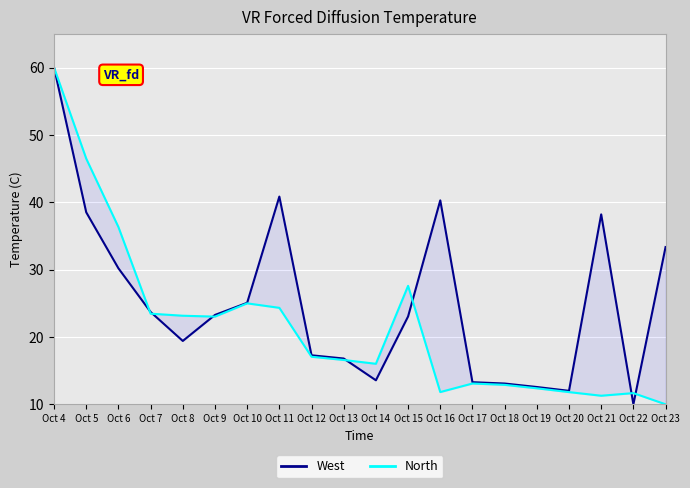

Rank the categories by West value from lowest to highest.

Oct 22, Oct 20, Oct 19, Oct 18, Oct 17, Oct 14, Oct 13, Oct 12, Oct 8, Oct 15, Oct 9, Oct 7, Oct 10, Oct 6, Oct 23, Oct 21, Oct 5, Oct 16, Oct 11, Oct 4